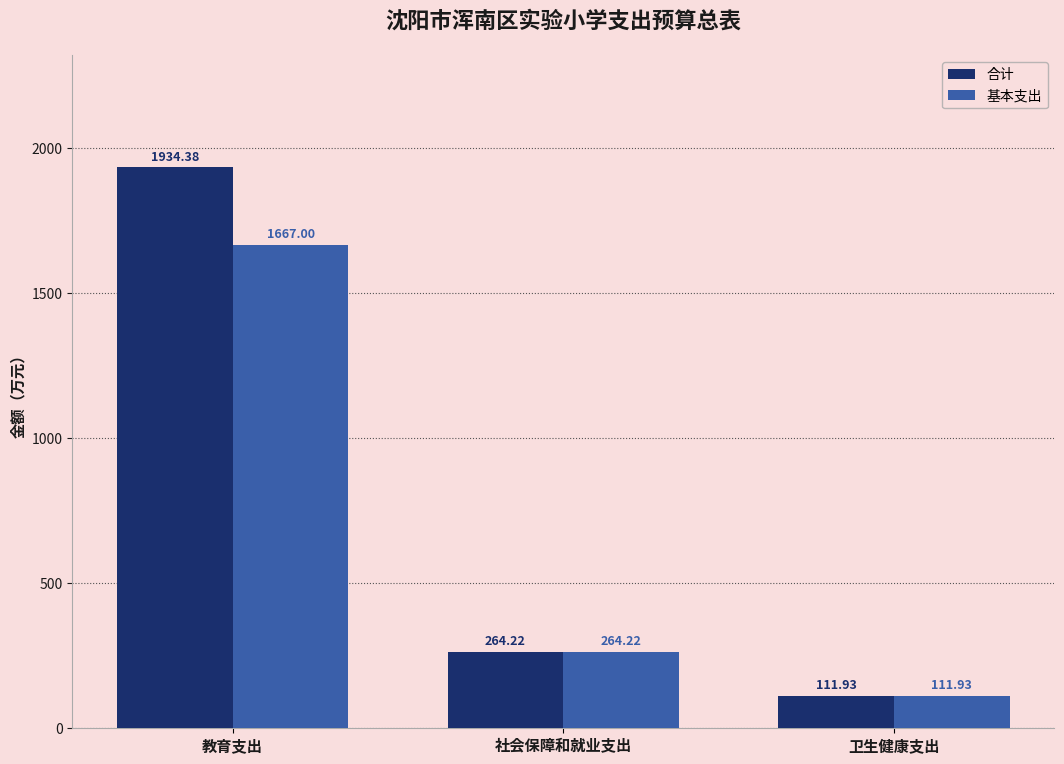

At which category is the sum across all series the highest?

教育支出